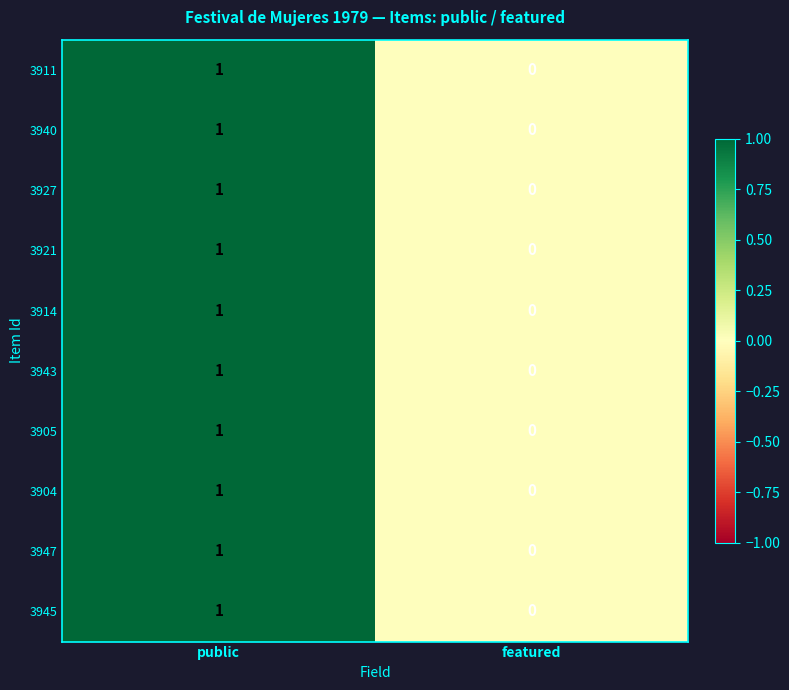

The value of 3940 at featured is -1. True or false?

False